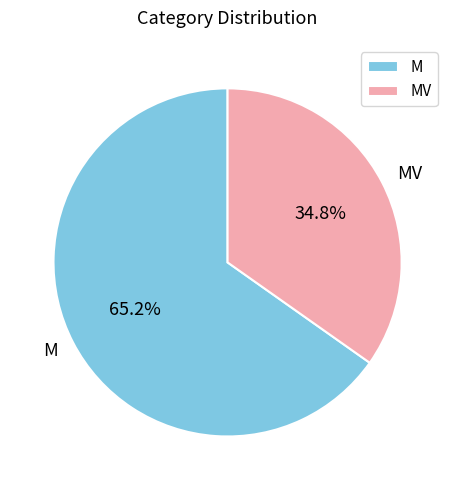

What is the ratio of the value at MV to the value at M?

0.5